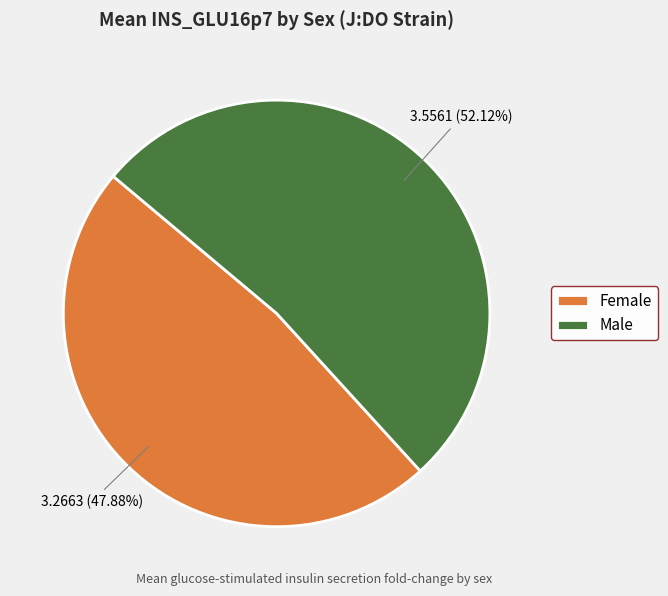

Between Male and Female, which is larger?

Male